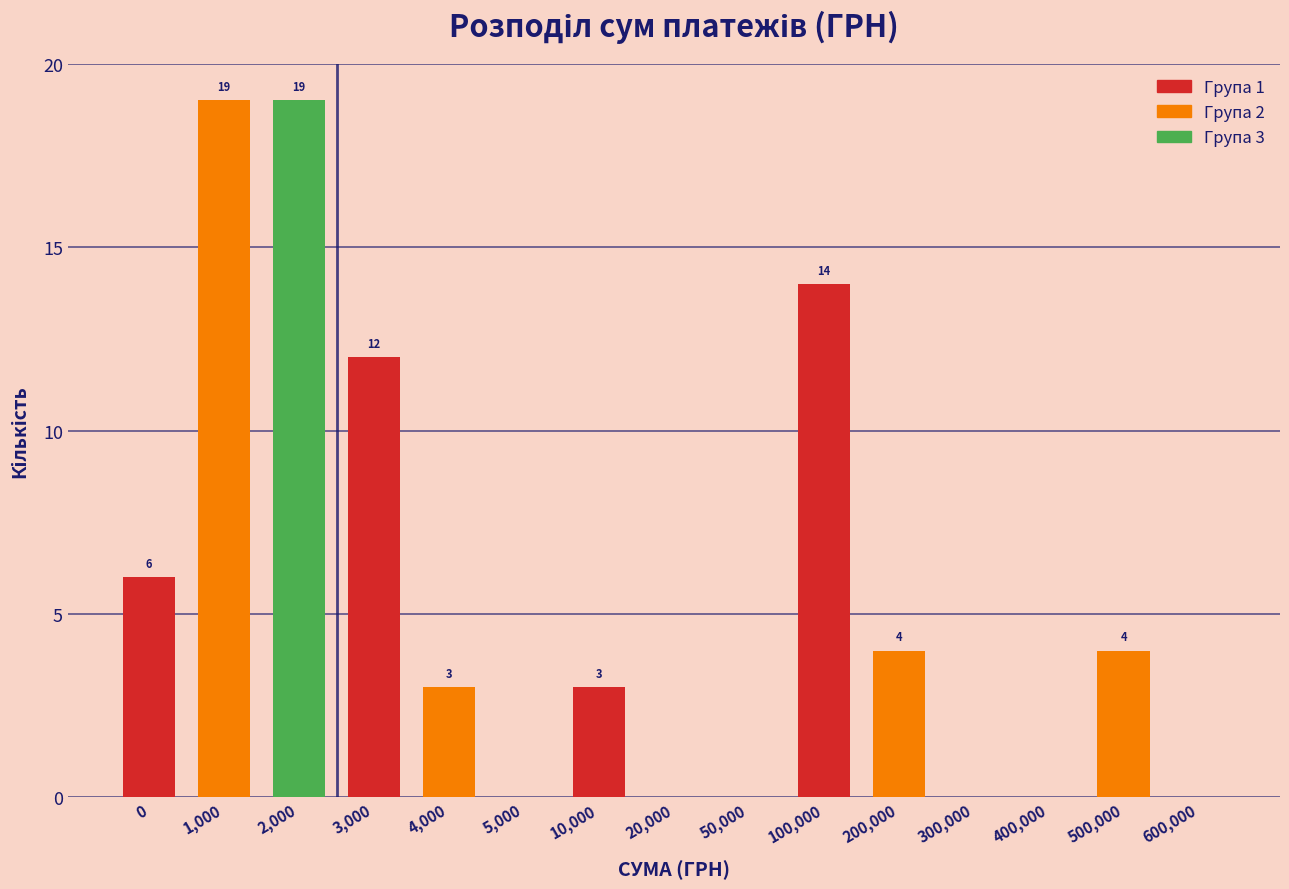

Reading left to right, what are all the values shown in this chart?

0=6	1,000=19	2,000=19	3,000=12	4,000=3	5,000=0	10,000=3	20,000=0	50,000=0	100,000=14	200,000=4	300,000=0	400,000=0	500,000=4	600,000=0